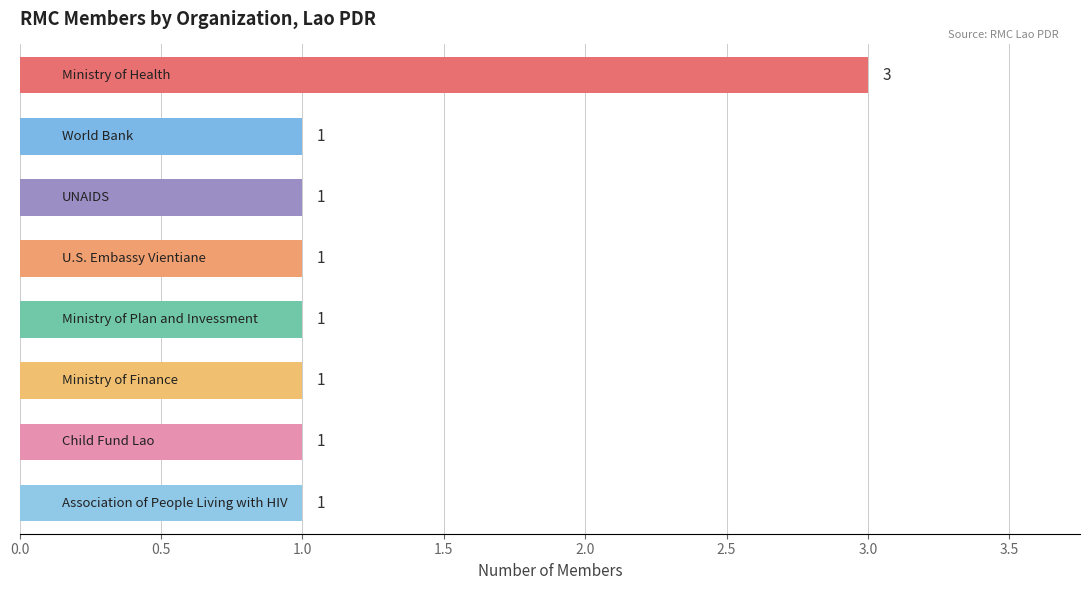

Reading top to bottom, what are all the values shown in this chart?

3	1	1	1	1	1	1	1